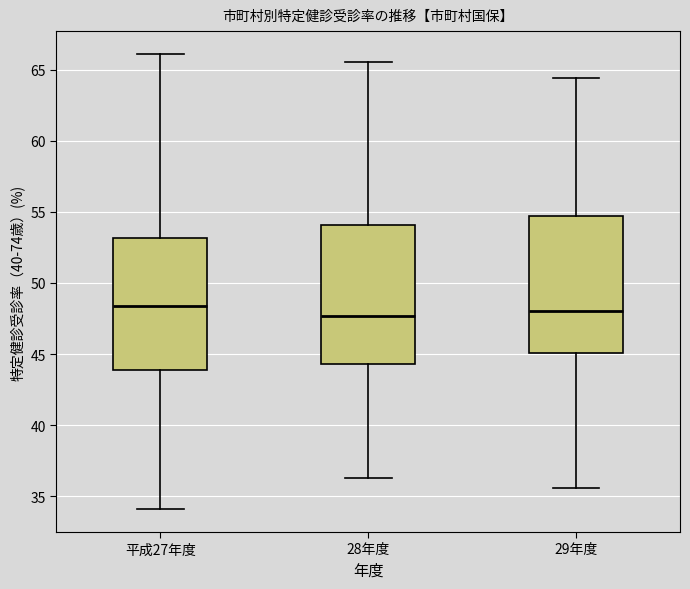

Reading left to right, transcribe this box plot: for each box, give where its median line is, the range the box spans, and where its two whiskers end, as read against the y-axis. The values are not printed on the chart, so give them approximately, as read against the axis.

平成27年度: median 48.5, box 44.0 to 53.0, whiskers 34.0 to 66.0
28年度: median 47.5, box 44.5 to 54.0, whiskers 36.5 to 65.5
29年度: median 48.0, box 45.0 to 54.5, whiskers 35.5 to 64.5